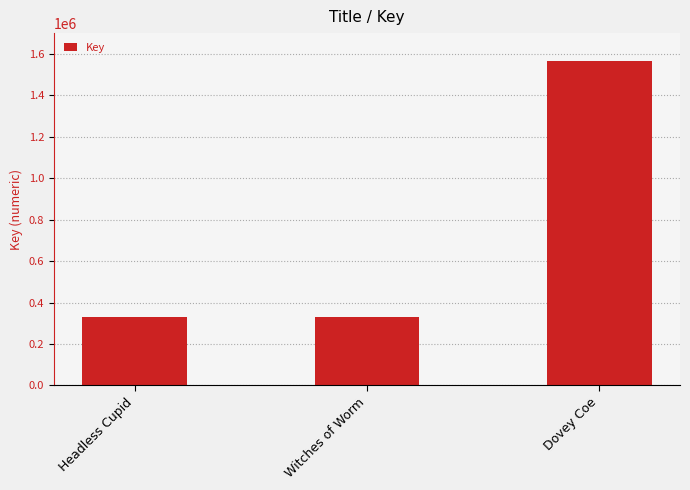

At which label is the value closest to 946529?

Witches of Worm